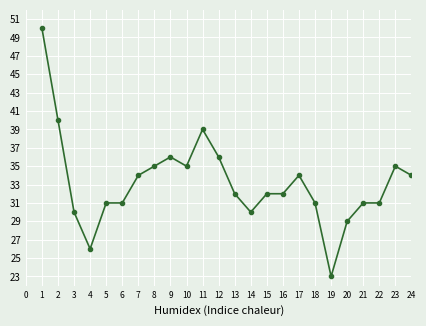

Reading left to right, what are all the values shown in this chart?

1=50	2=40	3=30	4=26	5=31	6=31	7=34	8=35	9=36	10=35	11=39	12=36	13=32	14=30	15=32	16=32	17=34	18=31	19=23	20=29	21=31	22=31	23=35	24=34